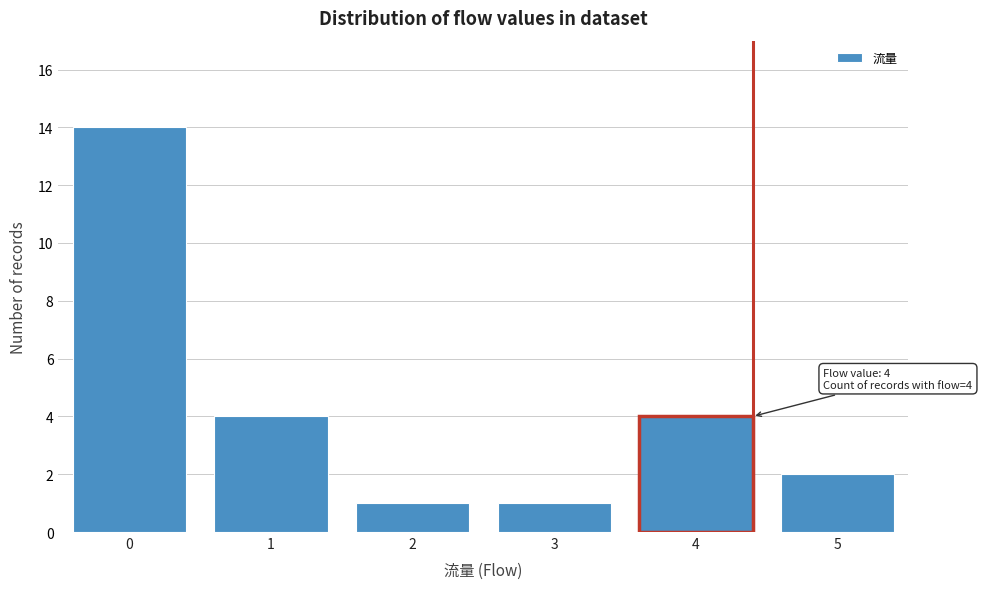

Reading right to left, list all the values displayed in this chart.

2	4	1	1	4	14